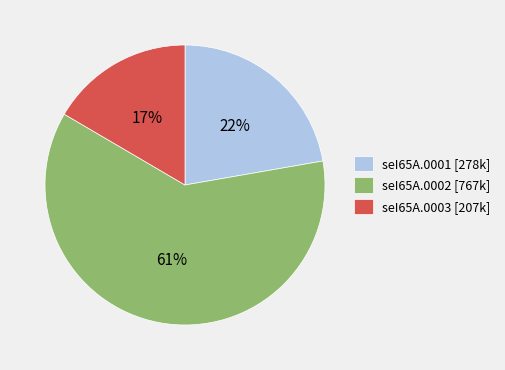

Which has a higher value, seI65A.0002 [767k] or seI65A.0001 [278k]?

seI65A.0002 [767k]